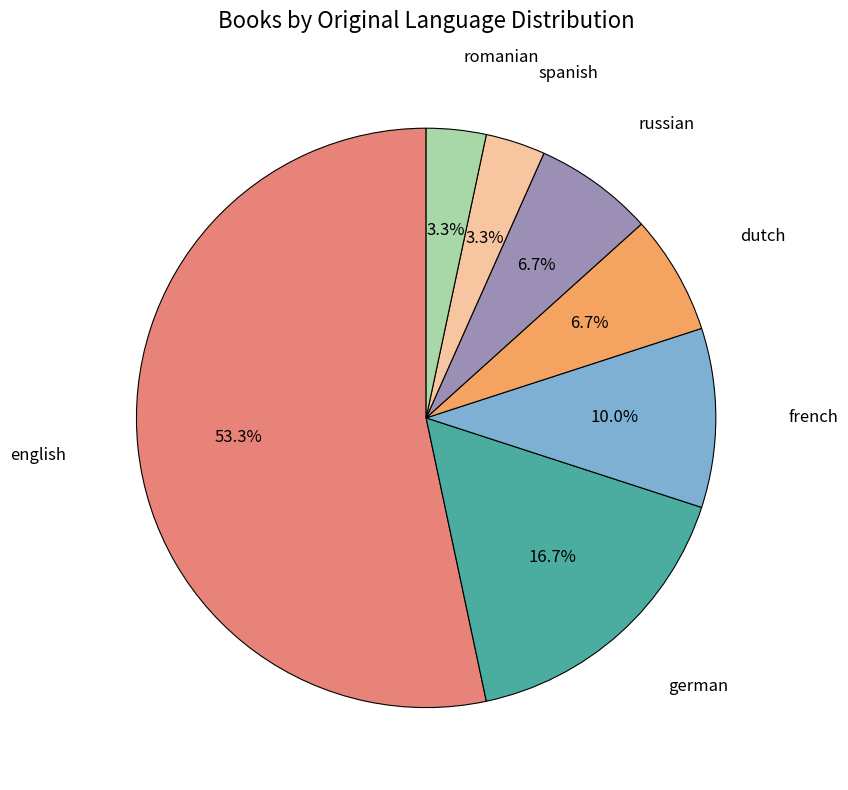

Is it true that russian is 12% of the pie?

False